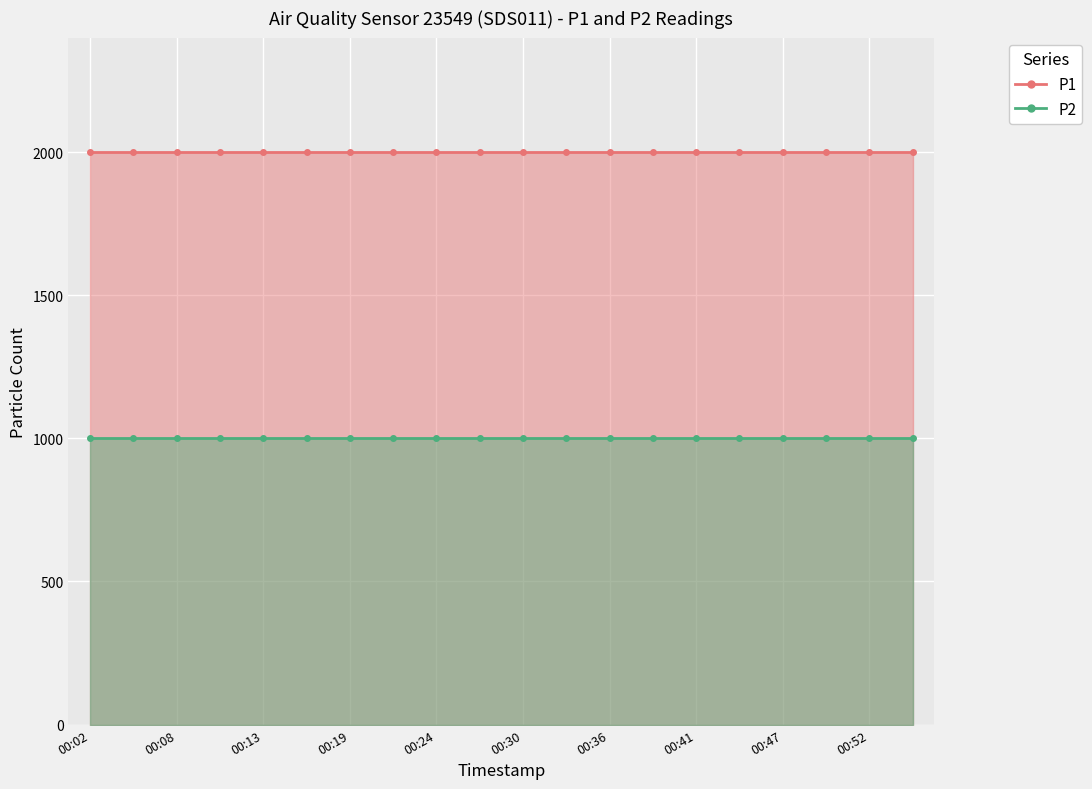

Reading left to right, transcribe all the data shown in this chart.

P1: 00:02=1999.9	00:05=1999.9	00:08=1999.9	00:10=1999.9	00:13=1999.9	00:16=1999.9	00:19=1999.9	00:22=1999.9	00:24=1999.9	00:27=1999.9	00:30=1999.9	00:33=1999.9	00:36=1999.9	00:38=1999.9	00:41=1999.9	00:44=1999.9	00:47=1999.9	00:49=1999.9	00:52=1999.9	00:55=1999.9
P2: 00:02=999.9	00:05=999.9	00:08=999.9	00:10=999.9	00:13=999.9	00:16=999.9	00:19=999.9	00:22=999.9	00:24=999.9	00:27=999.9	00:30=999.9	00:33=999.9	00:36=999.9	00:38=999.9	00:41=999.9	00:44=999.9	00:47=999.9	00:49=999.9	00:52=999.9	00:55=999.9